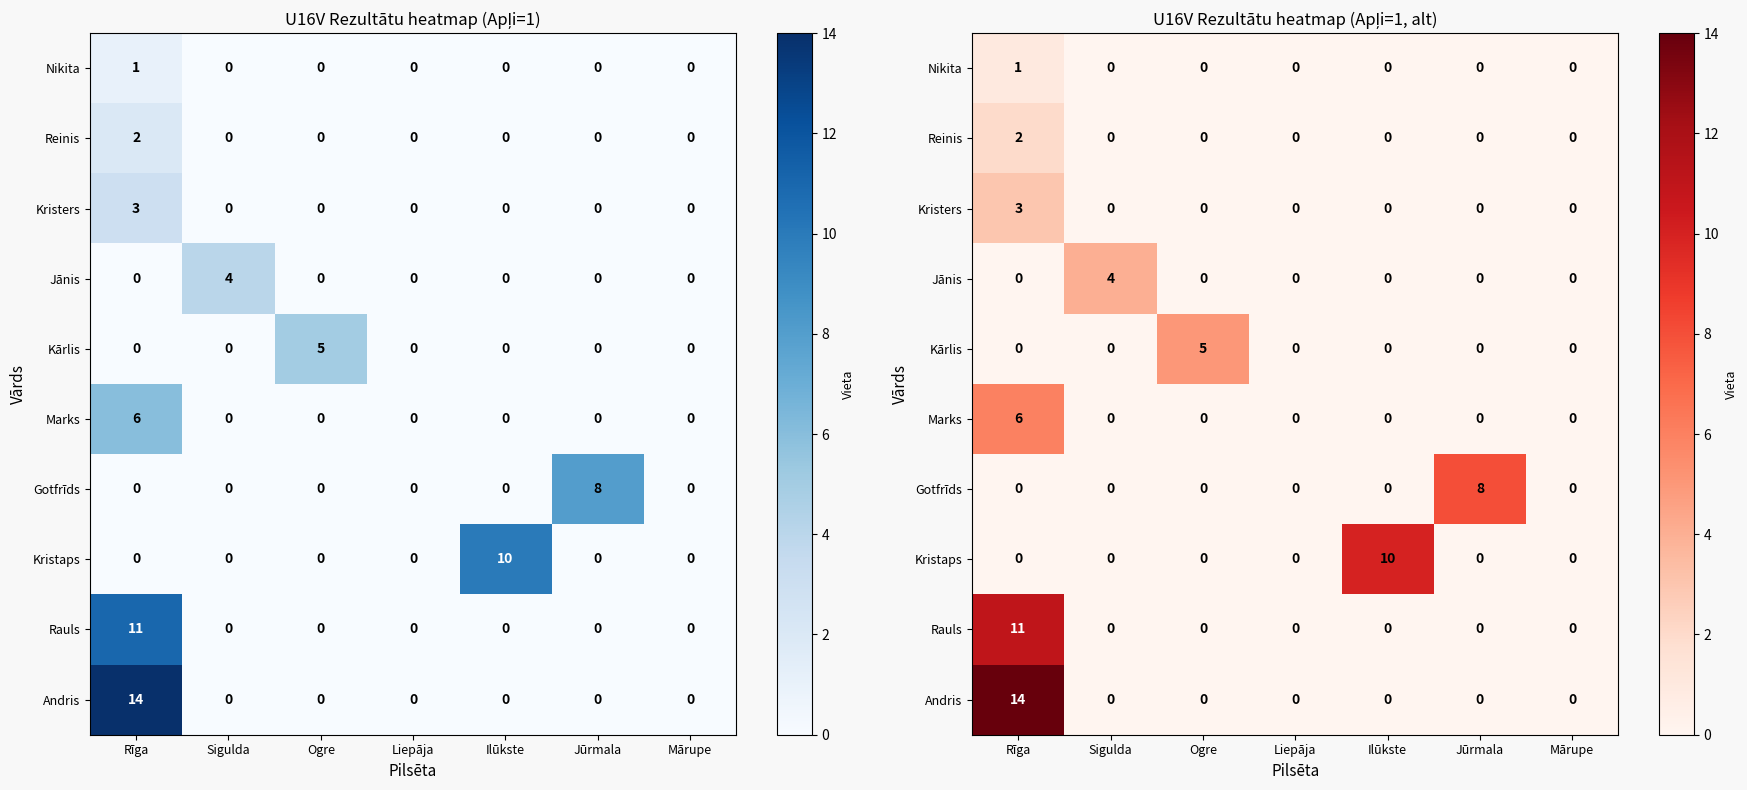

Which label corresponds to the smallest value in the chart?

Sigulda